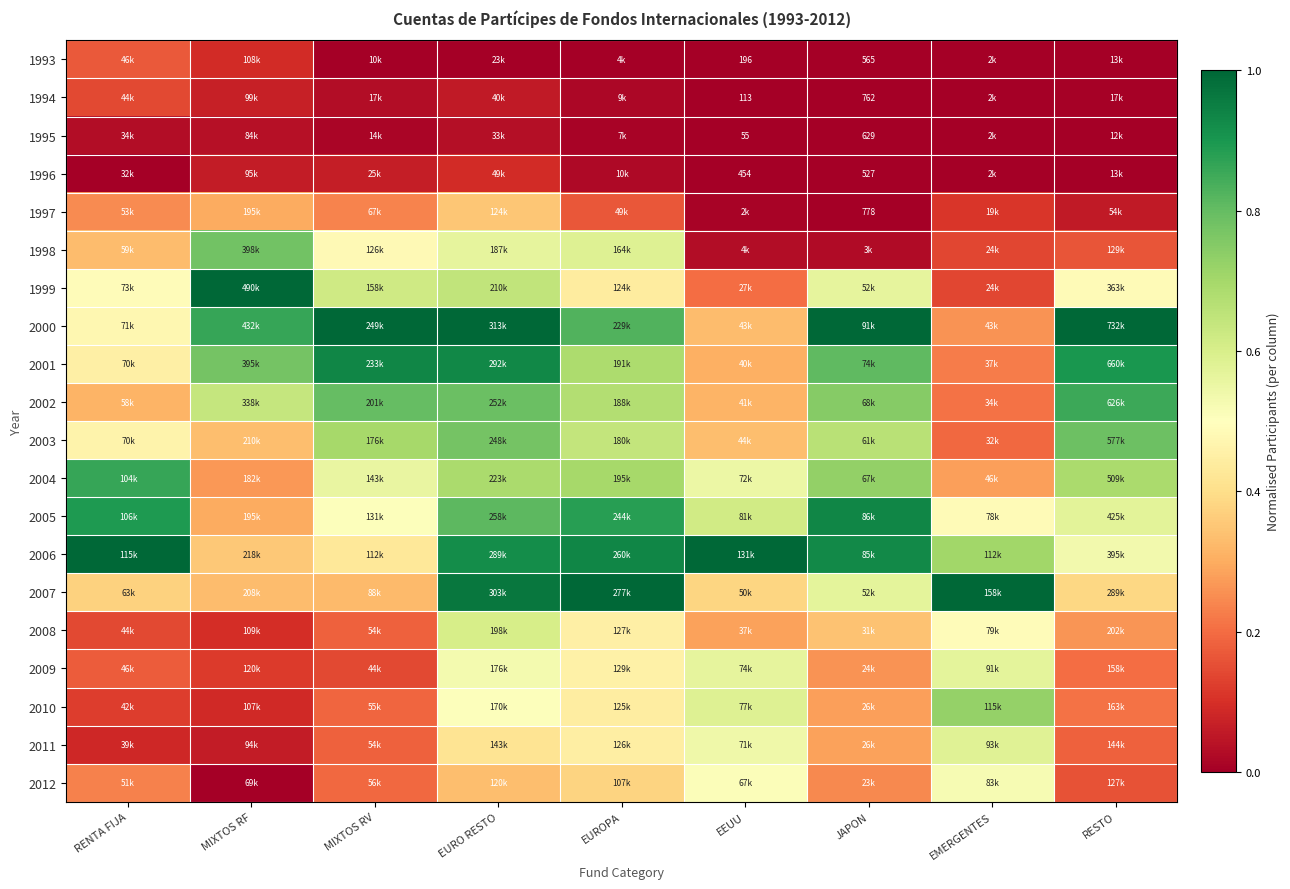

At which label does 1998 reach its minimum?

JAPON